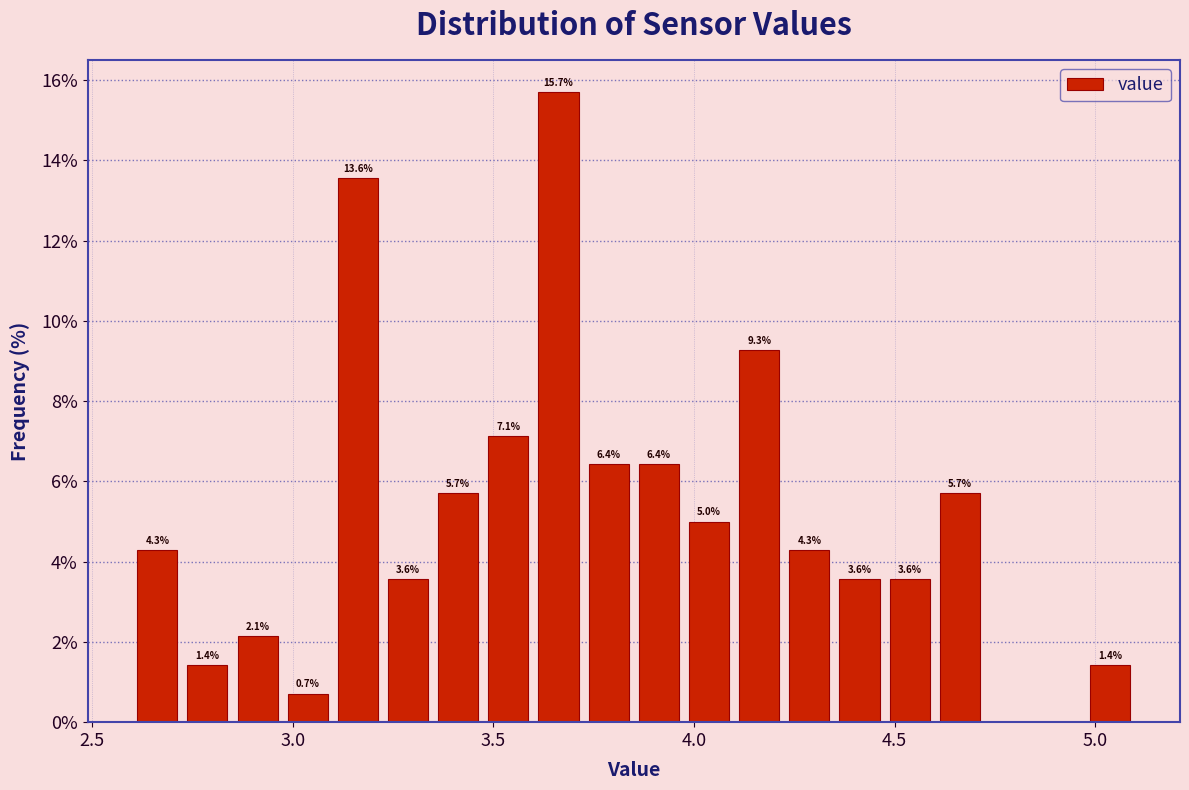

Around what value on the x-axis is the tallest bar? Give the approximate position of its centre, as read against the axis.

3.65